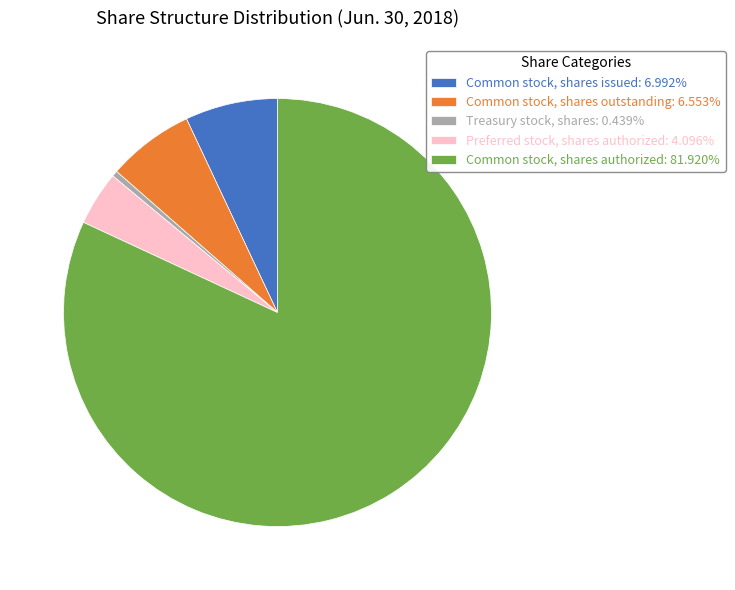

Does any single category account for the majority?

Yes